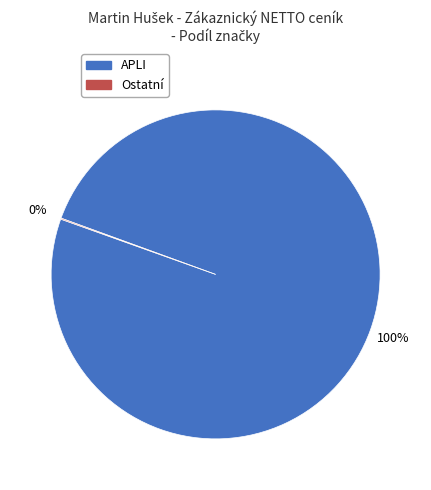

Does any single category account for the majority?

Yes